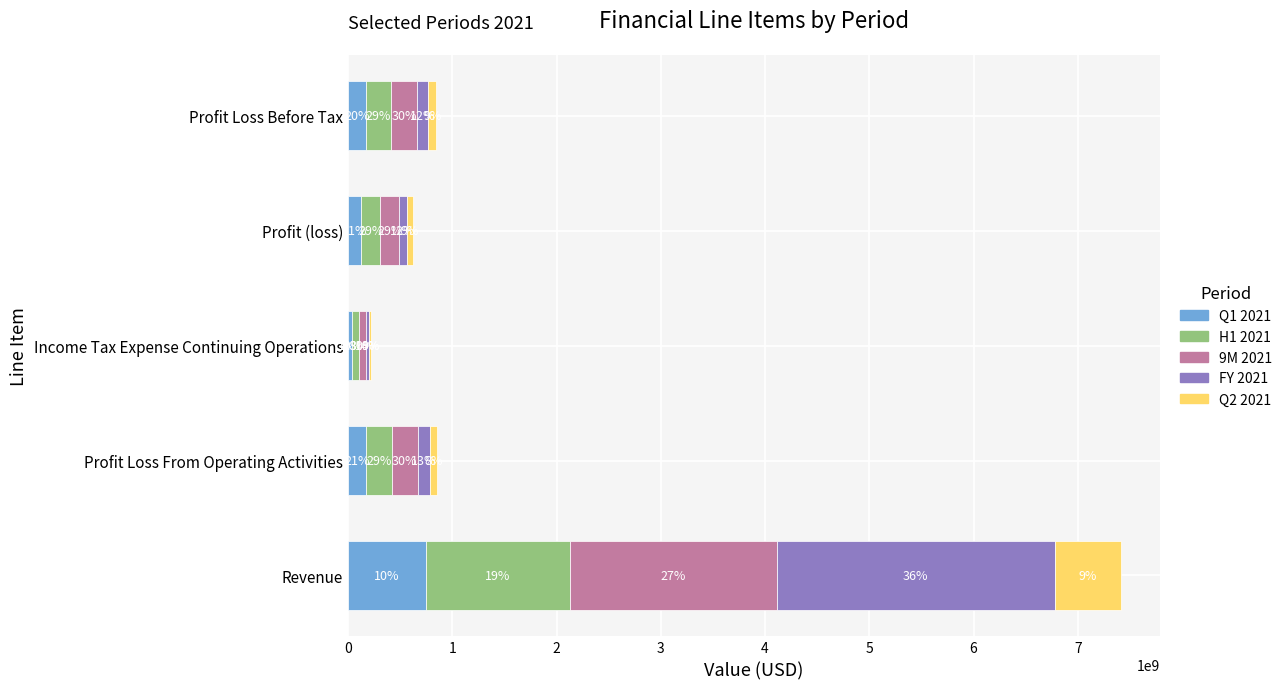

What are all the series names shown in the legend?

Q1 2021, H1 2021, 9M 2021, FY 2021, Q2 2021